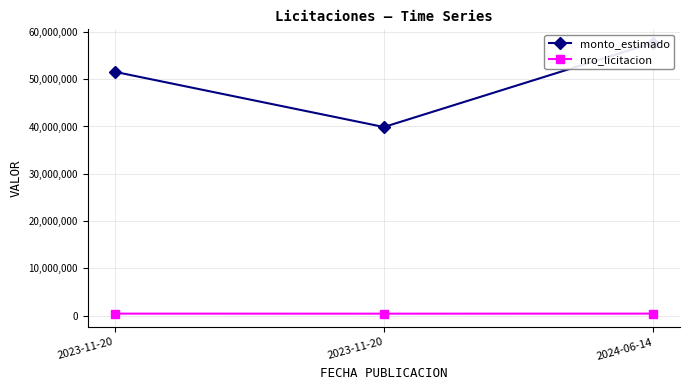

Rank the series by their maximum value, from lowest to highest.

nro_licitacion, monto_estimado